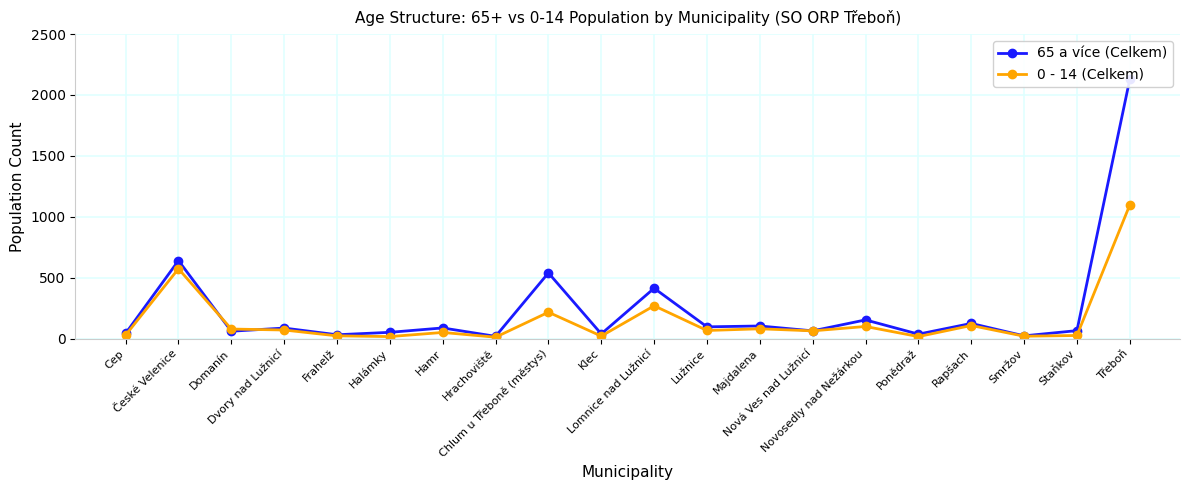

How many intersections are there between 65 a více (Celkem) and 0 - 14 (Celkem)?

2